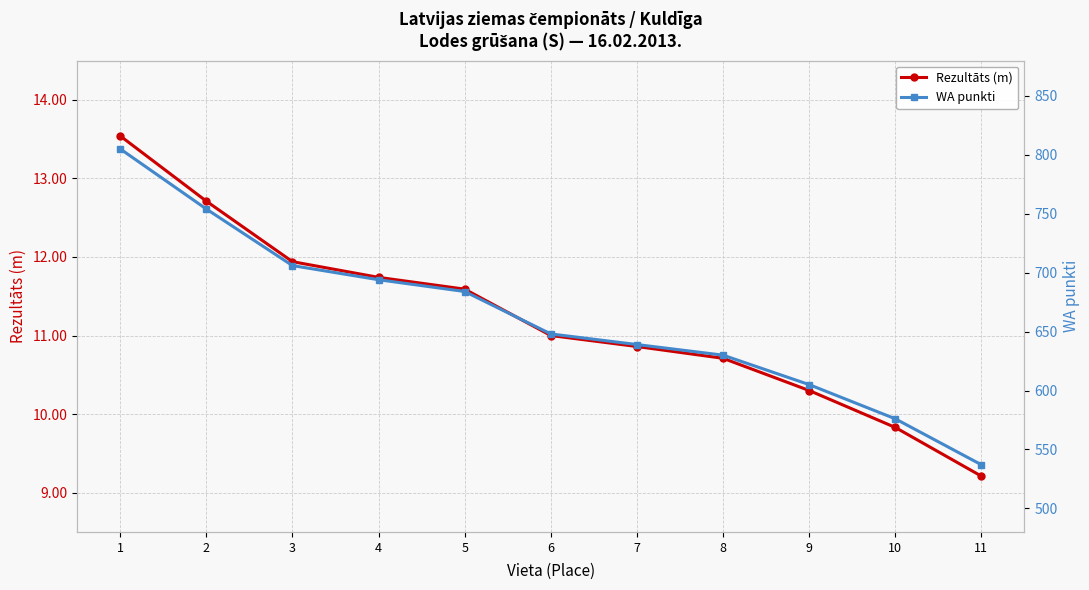

Reading left to right, list all the values displayed in this chart.

Rezultāts (m): 13.5	12.7	11.9	11.7	11.6	11.0	10.9	10.7	10.3	9.8	9.2
WA punkti: 805.0	754.0	706.0	694.0	684.0	648.0	639.0	630.0	605.0	576.0	537.0